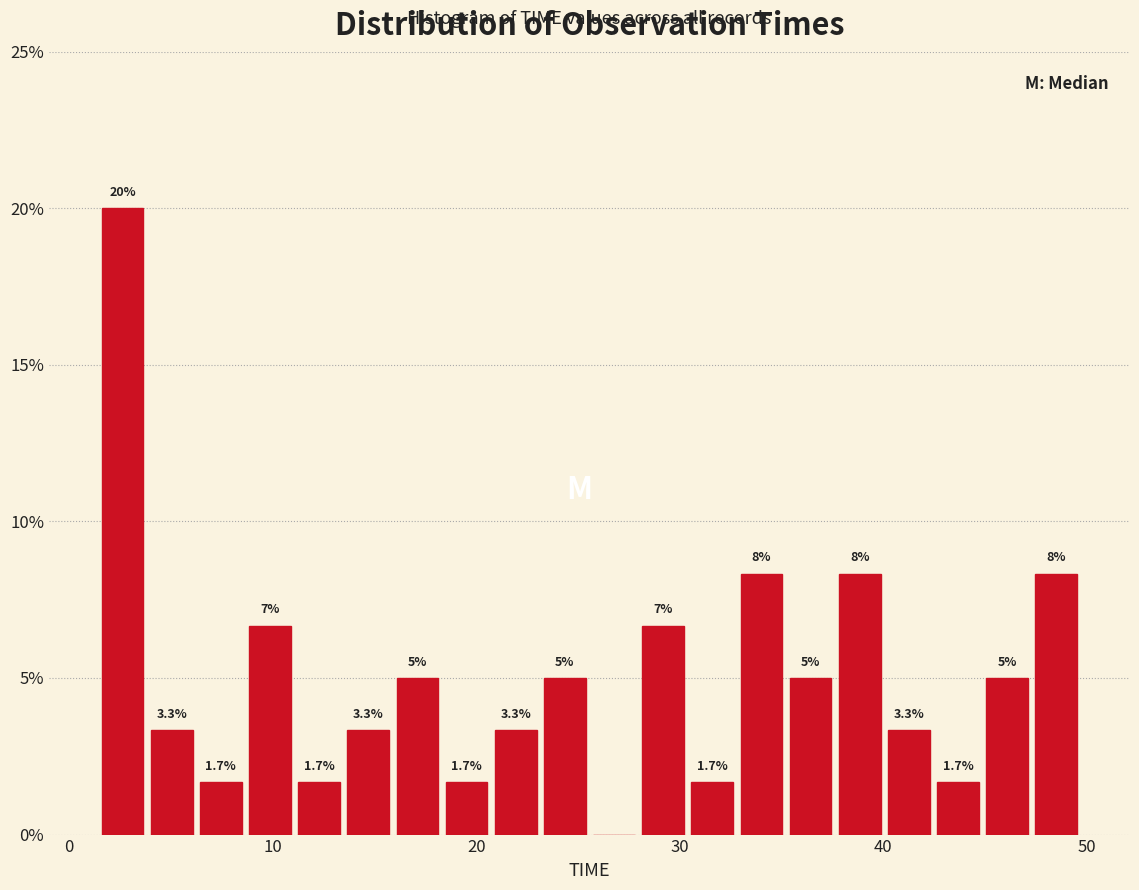

Read against the x-axis, roughly where is the centre of the tallest bar?

3